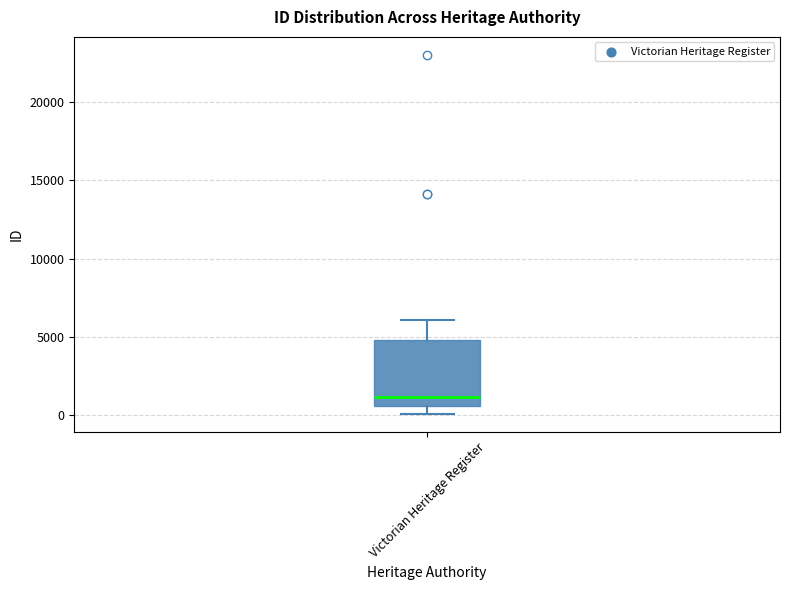

Read this box plot against the y-axis: the position of the median line, the range covered by the box, and the ends of both whiskers. The values are not printed on the chart, so give them approximately, as read against the axis.

median 1000, box 500 to 5000, whiskers 0 to 6000